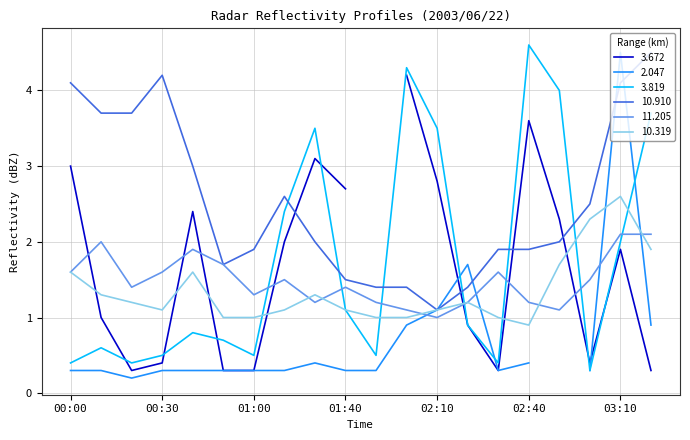

Is it true that 11.205 equals 3.0 at 03:10?

False